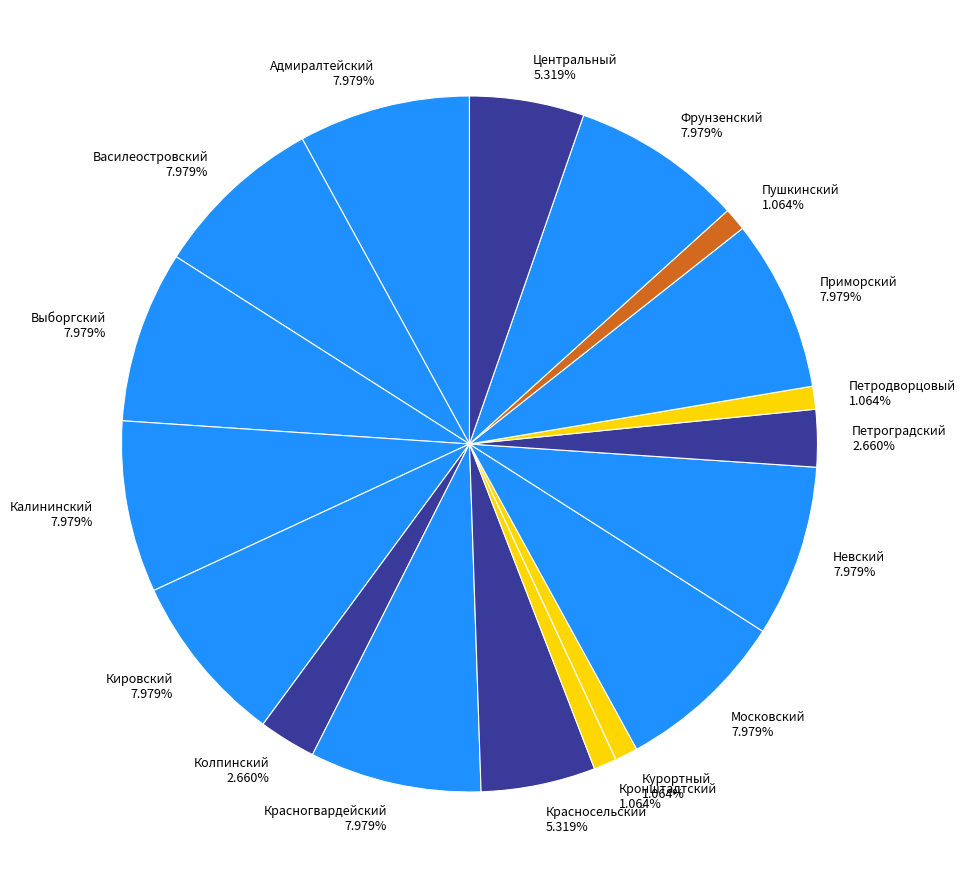

True or false: Красносельский accounts for 5% of the total.

True